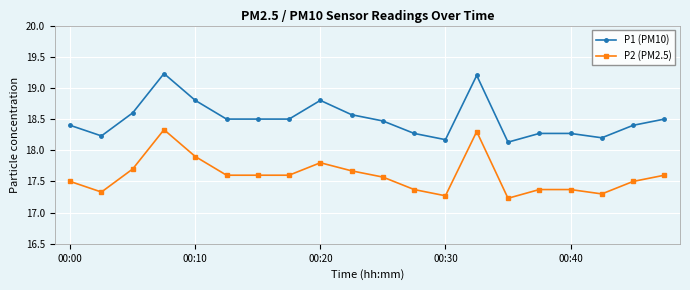

At how many categories does at least one series exceed 17?

20